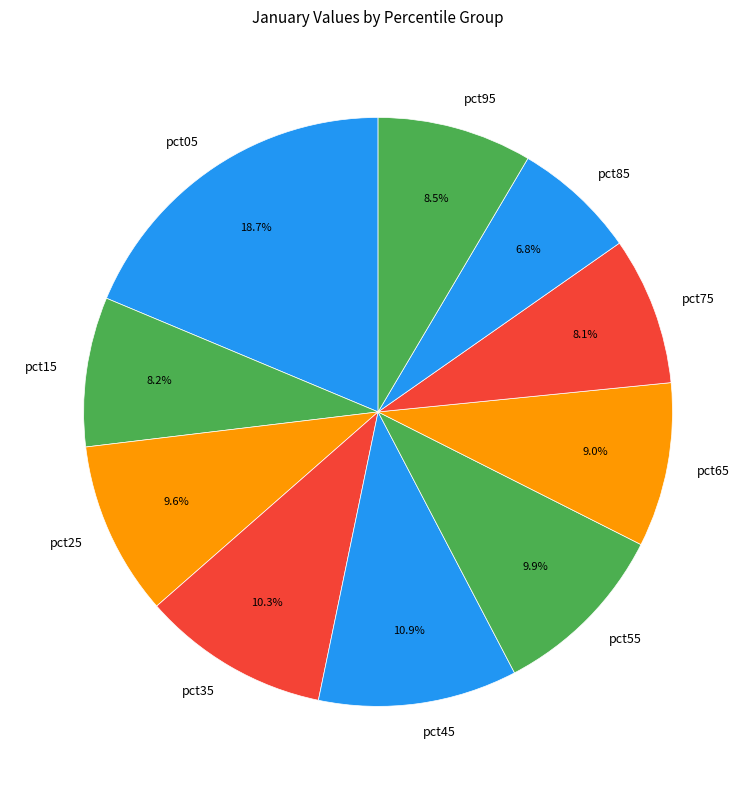

What is the smallest slice in the pie chart?

pct85